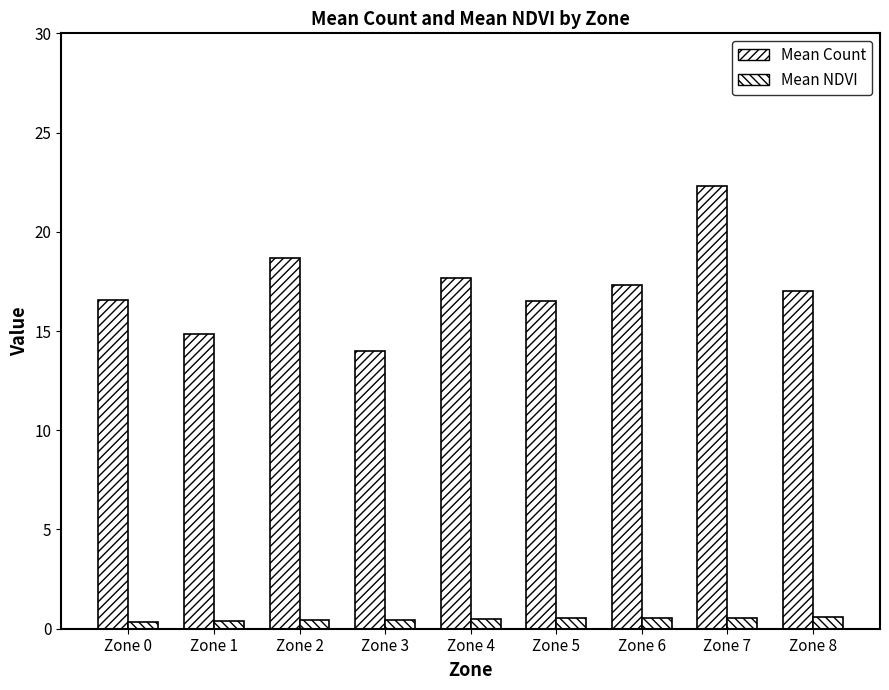

Reading left to right, what are all the values shown in this chart?

Mean Count: 16.6	14.8	18.7	14.0	17.7	16.5	17.3	22.3	17.0
Mean NDVI: 0.3	0.4	0.4	0.4	0.5	0.5	0.5	0.6	0.6